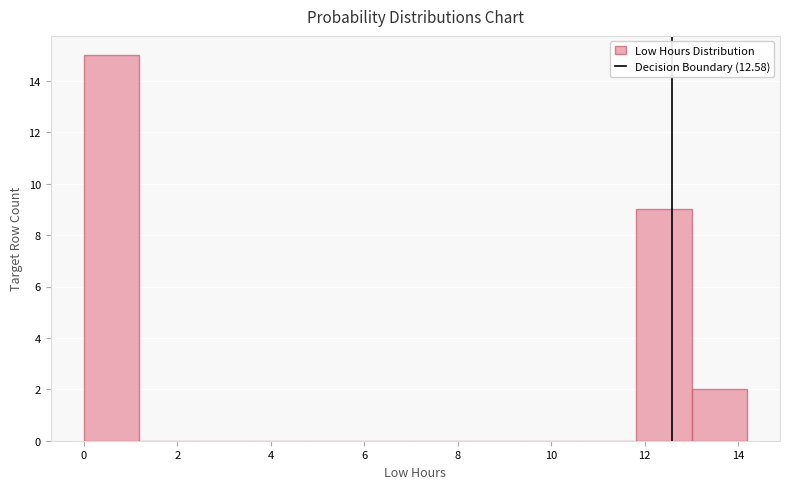

Reading left to right, list every bar in this chart as the range it spans on the x-axis followed by its height. Neither the bar edges nor the heights are printed on the chart, so give them approximately, as read against the axes.

0.0 to 1.2: 15
1.2 to 2.4: 0
2.4 to 3.6: 0
3.6 to 4.8: 0
4.8 to 6.0: 0
6.0 to 7.0: 0
7.0 to 8.2: 0
8.2 to 9.4: 0
9.4 to 10.6: 0
10.6 to 11.8: 0
11.8 to 13.0: 9
13.0 to 14.2: 2